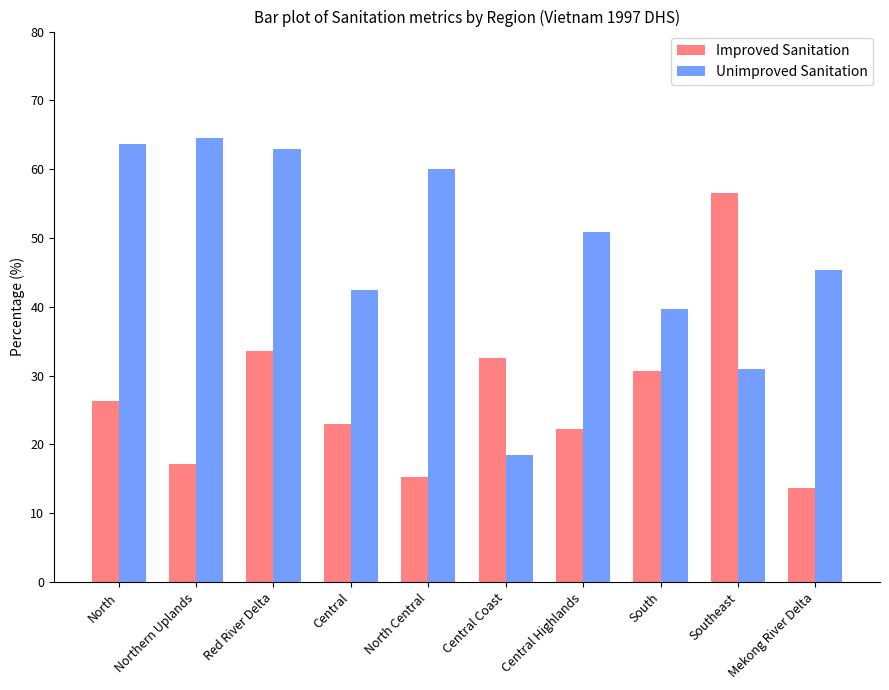

Between Red River Delta and Mekong River Delta, which series saw the biggest shift?

Improved Sanitation